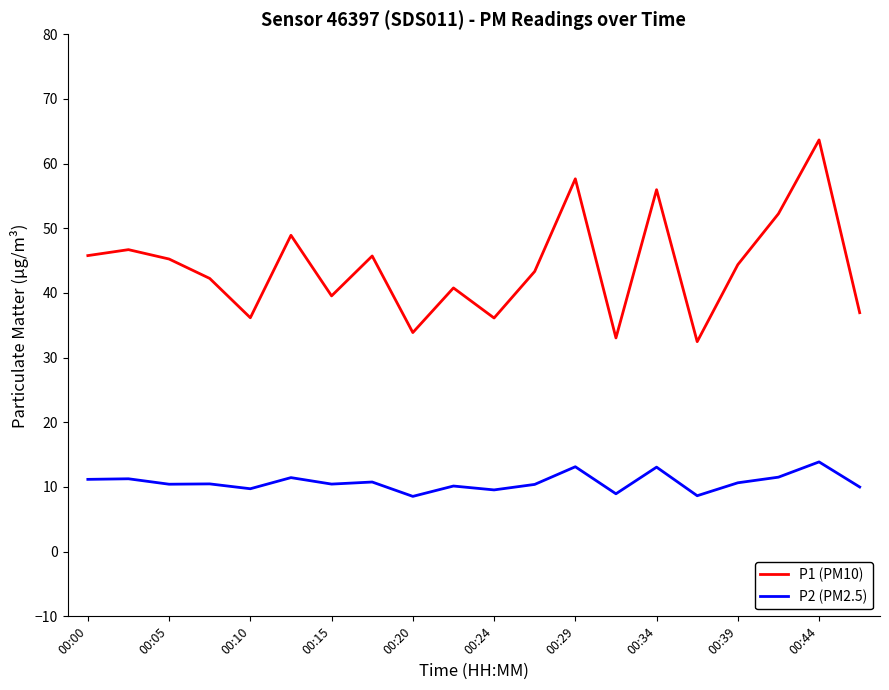

True or false: P2 (PM2.5) and P1 (PM10) intersect in this chart.

False